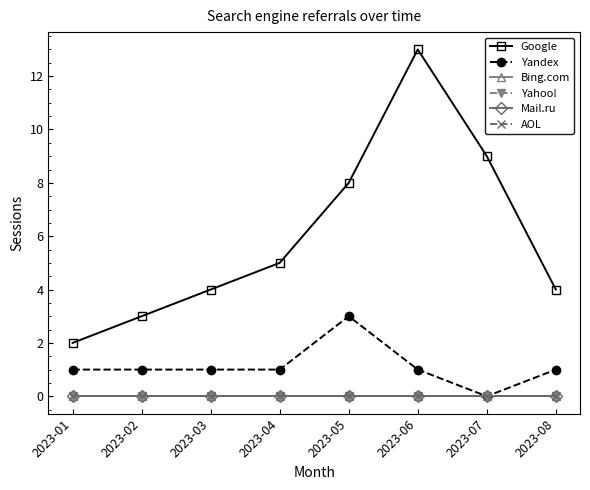

Between 2023-03 and 2023-05, which series saw the biggest shift?

Google